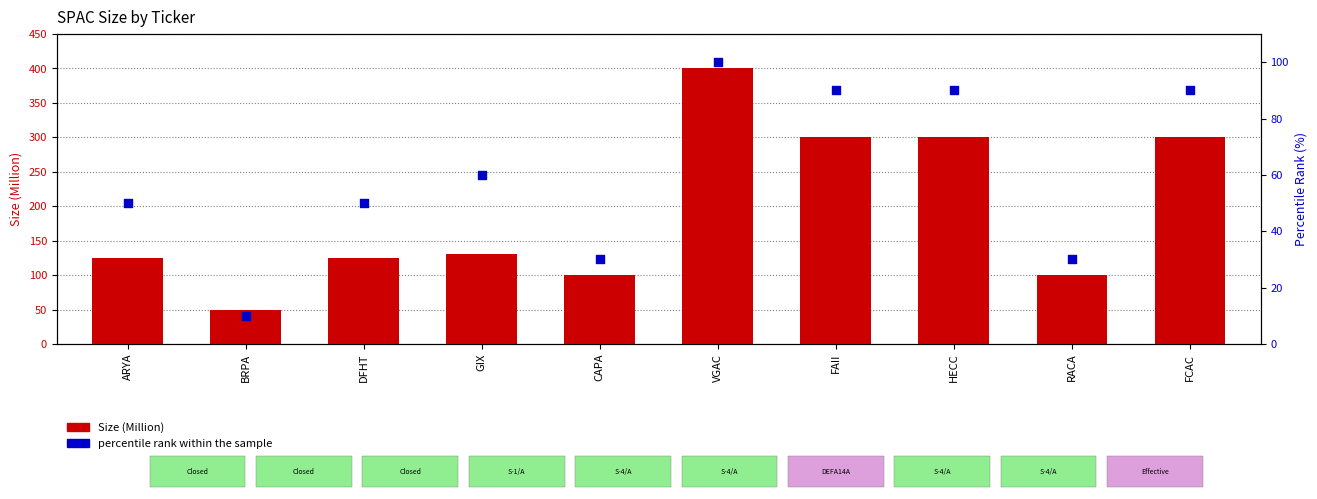

Which series contains the highest Y value?

Size (Million)